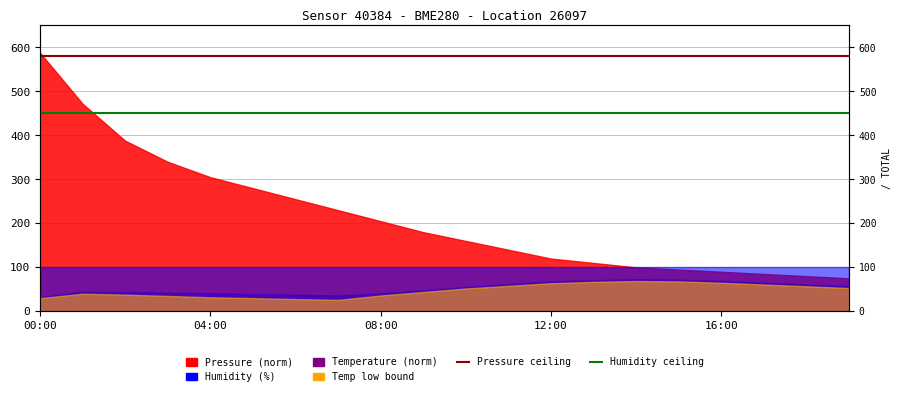

Is the value of Pressure ceiling at 9 greater than the value of Humidity ceiling at 11?

Yes